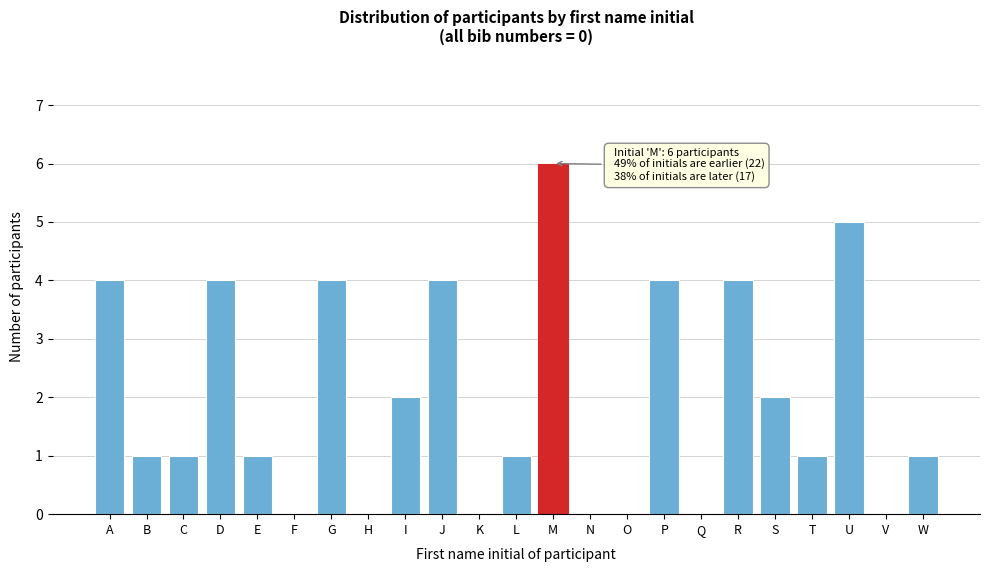

Reading left to right, extract all data points from this chart.

A=4	B=1	C=1	D=4	E=1	F=0	G=4	H=0	I=2	J=4	K=0	L=1	M=6	N=0	O=0	P=4	Q=0	R=4	S=2	T=1	U=5	V=0	W=1